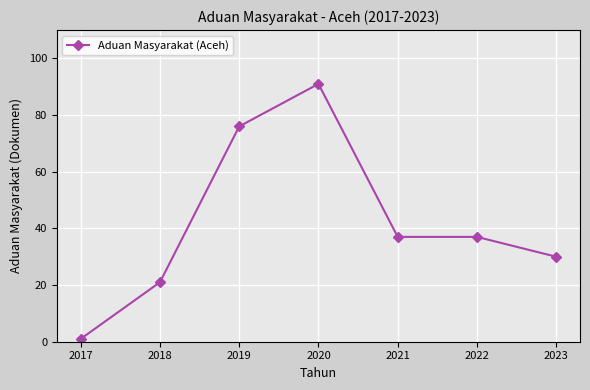

Which category has the lowest value across all series?

2017